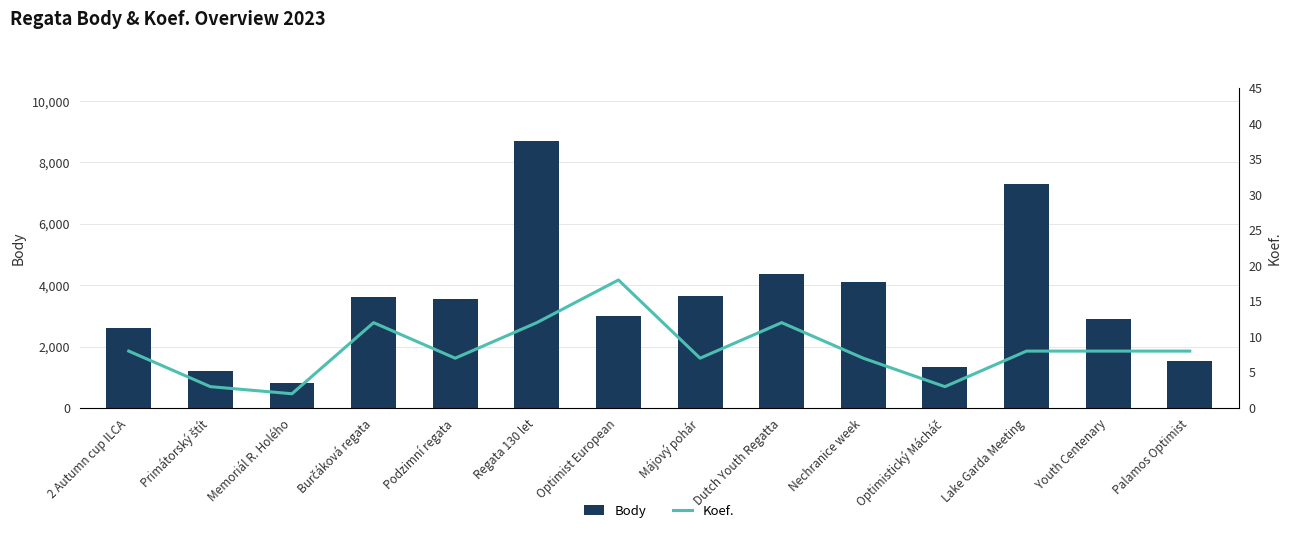

What is the minimum value for Body?

804